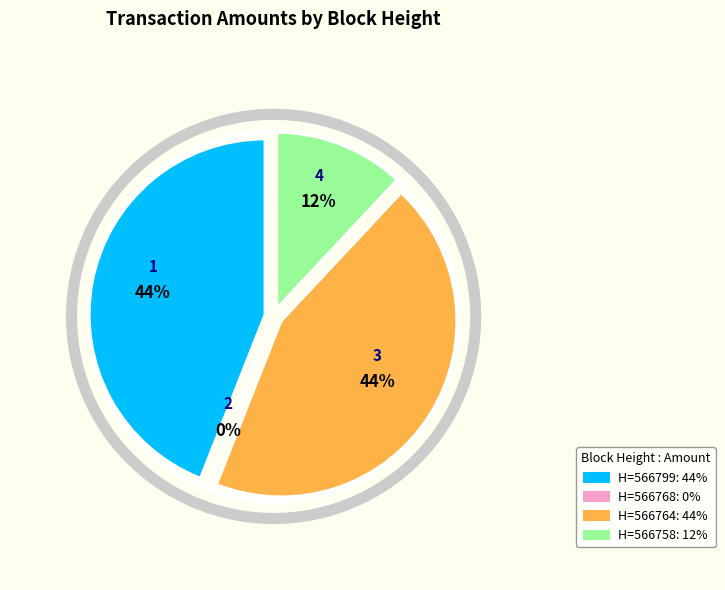

True or false: 566768 accounts for 15% of the total.

False